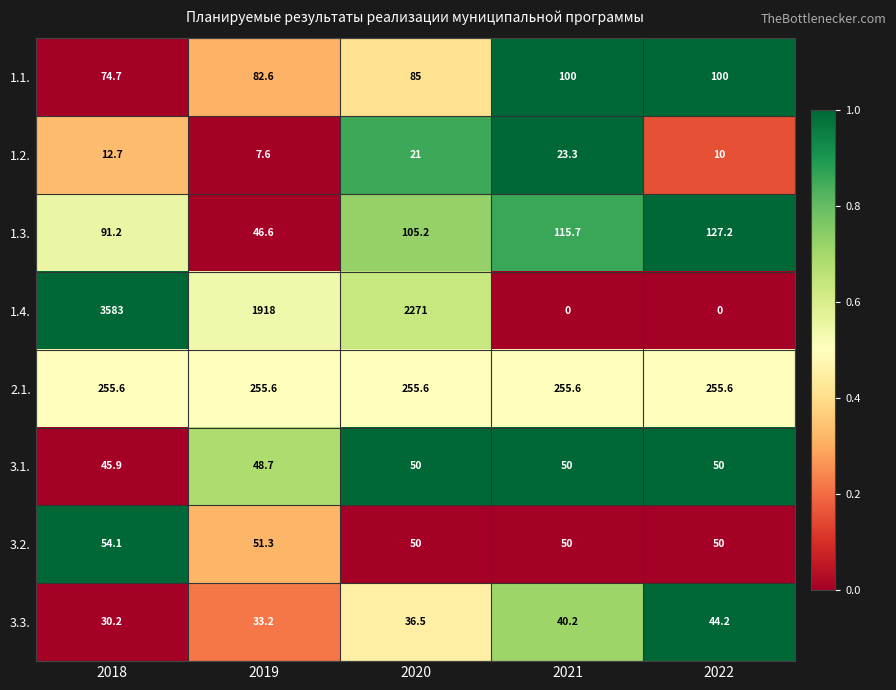

At which label is 3.1. closest to 47?

2018